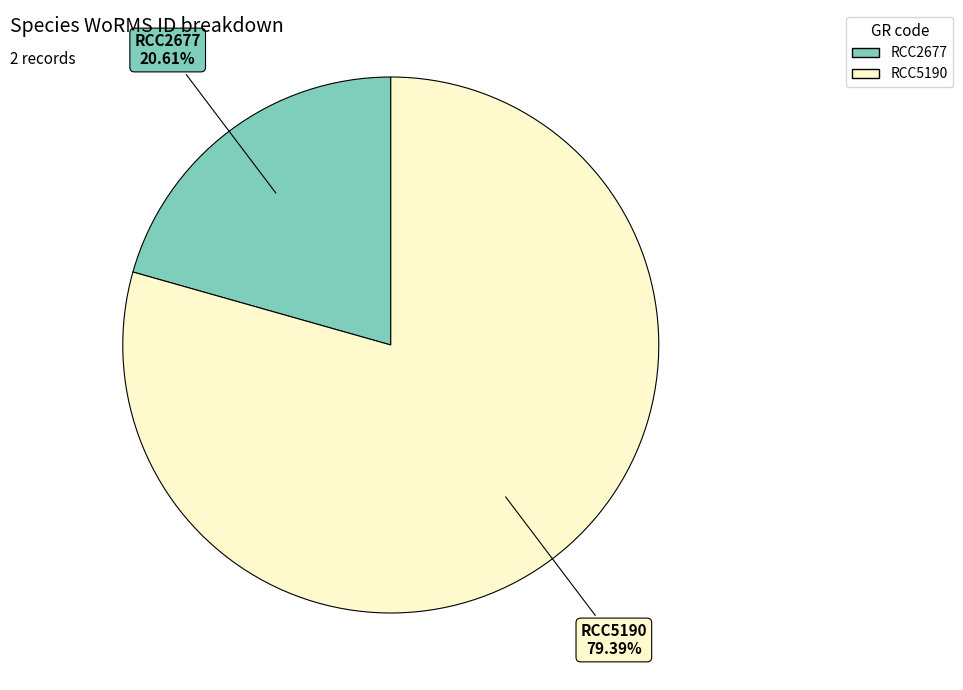

What percentage is NOT represented by RCC5190?

20.6%